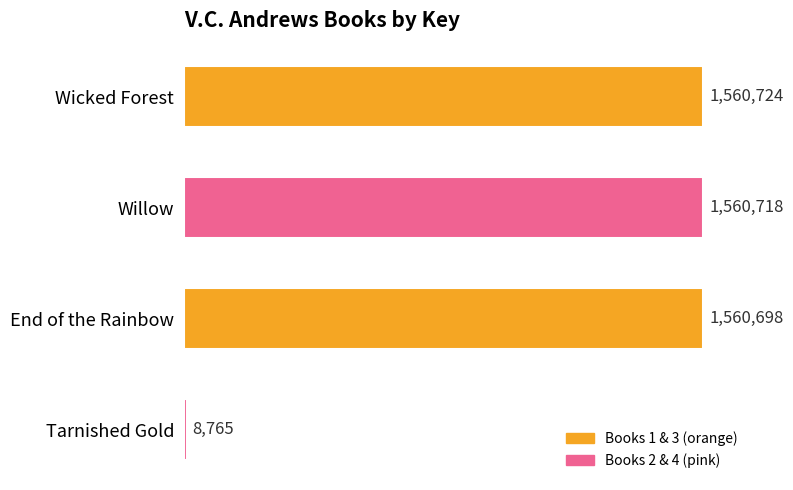

How many values are below 1560718?

2